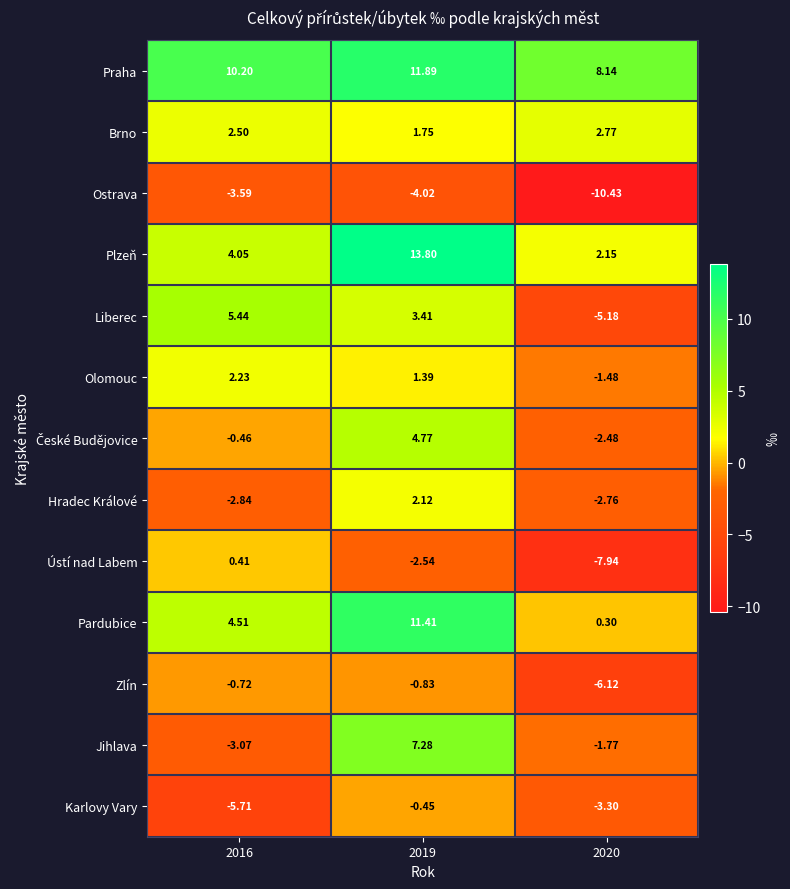

Which series has the largest total across all categories?

Praha